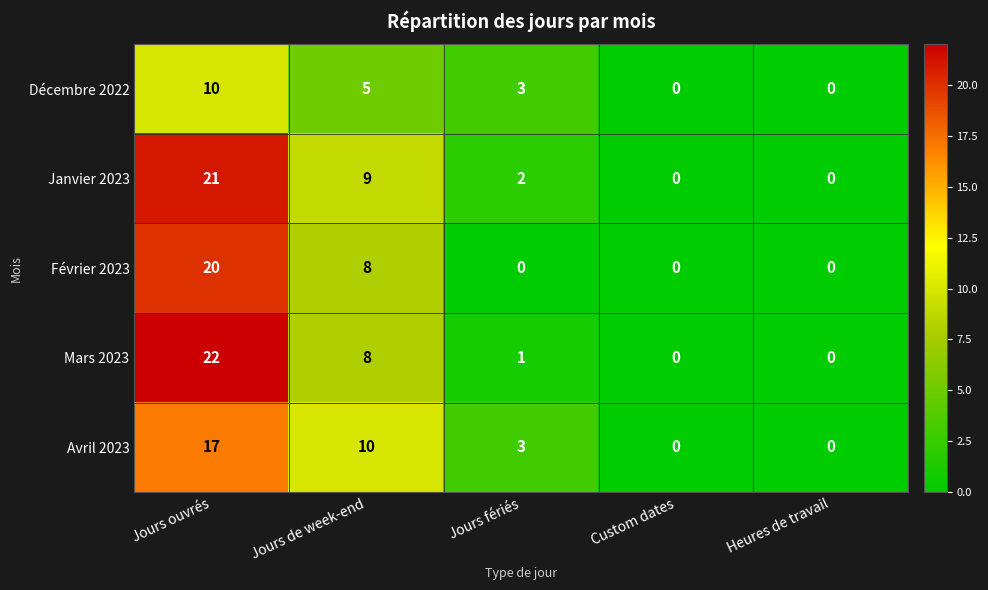

Which series has the largest total across all categories?

Janvier 2023